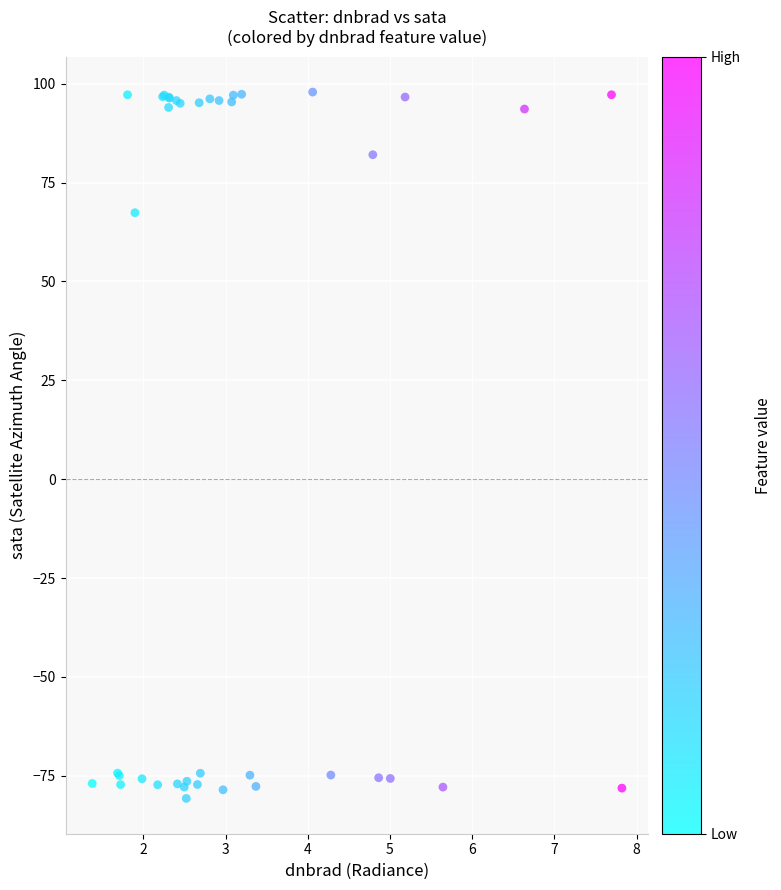

What Y value in the scatter plot is closest to 8?

67.4